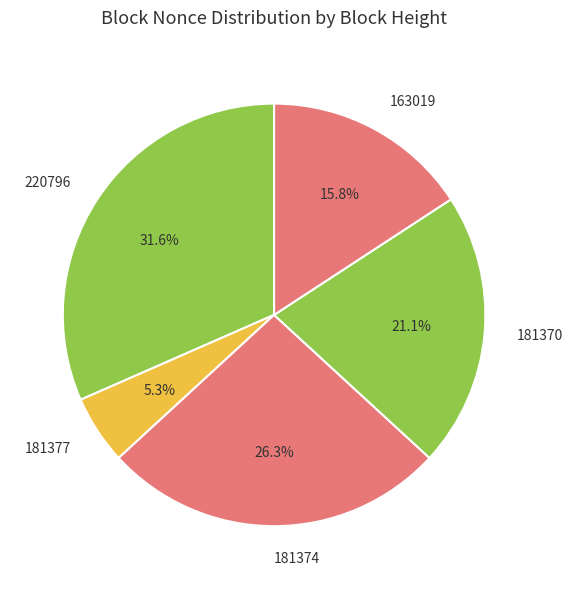

How many segments does this pie chart have?

5